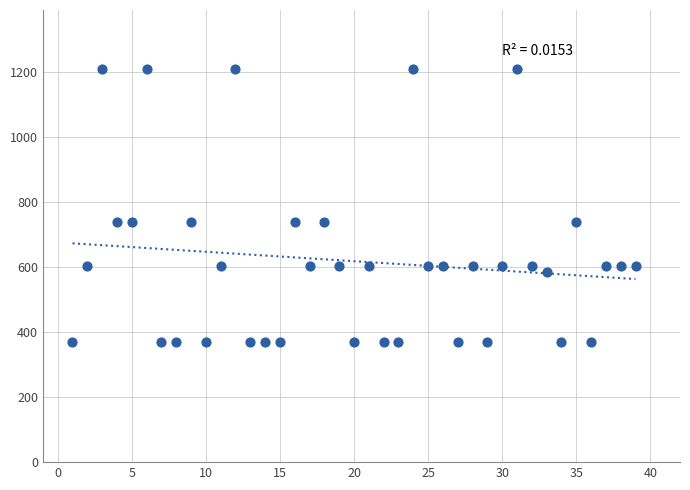

What is the range of X values (max minus min)?

38